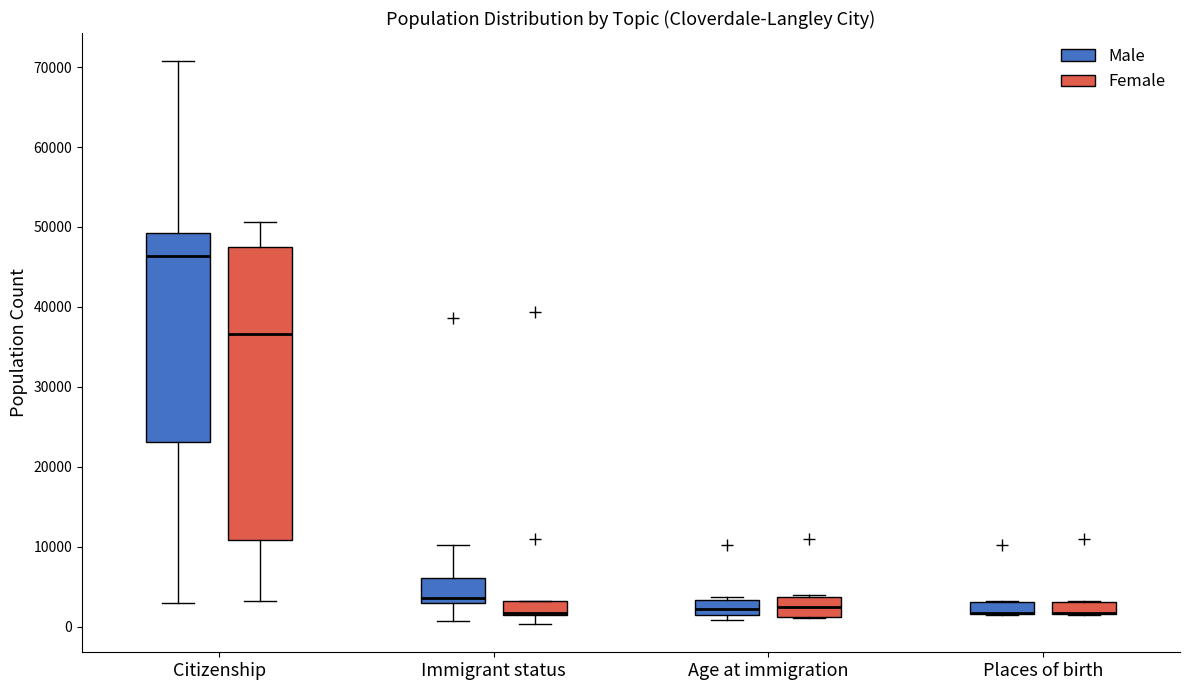

Where is the lower edge of the box for Places of birth (Male) on the y-axis? The values are not printed on the chart, so give them approximately, as read against the axis.

2000